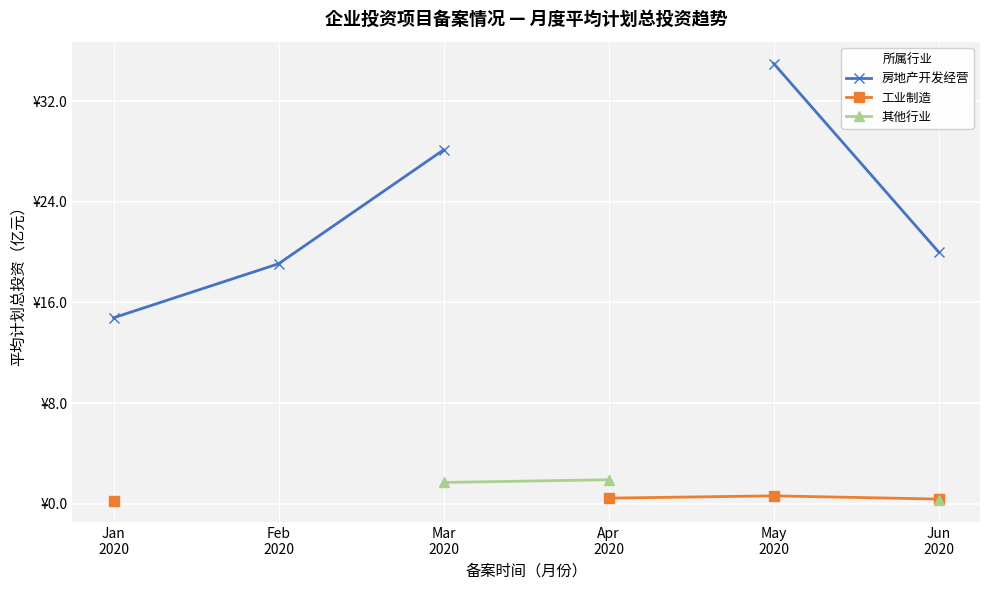

Does the chart display data point markers on the line(s)?

Yes